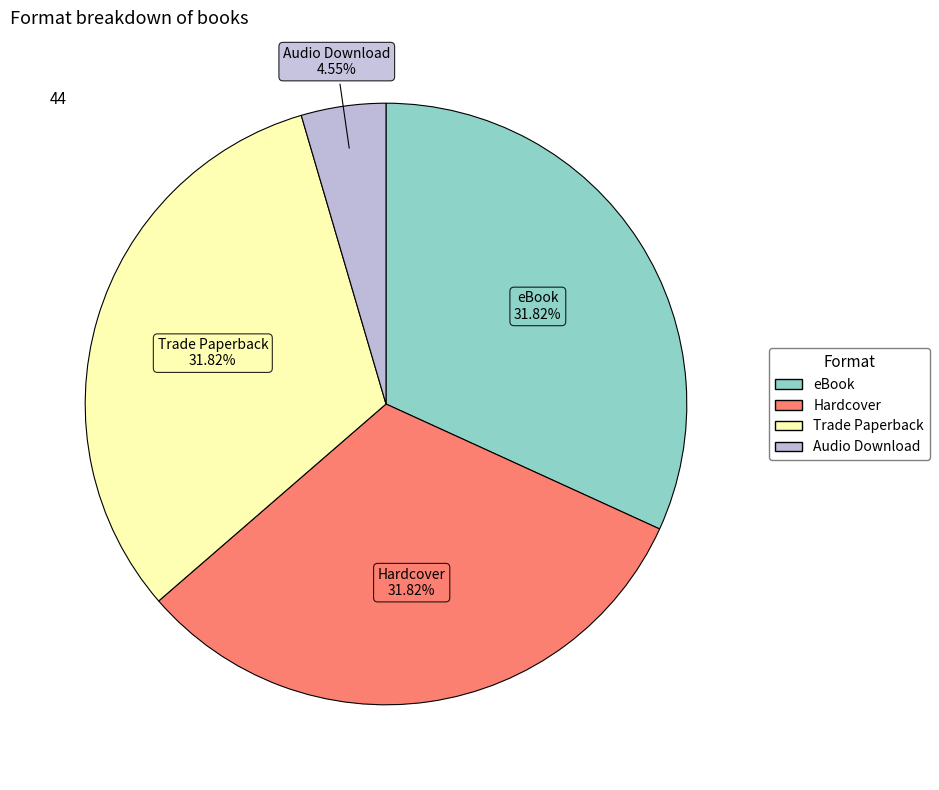

Is it true that Audio Download is 5% of the pie?

True